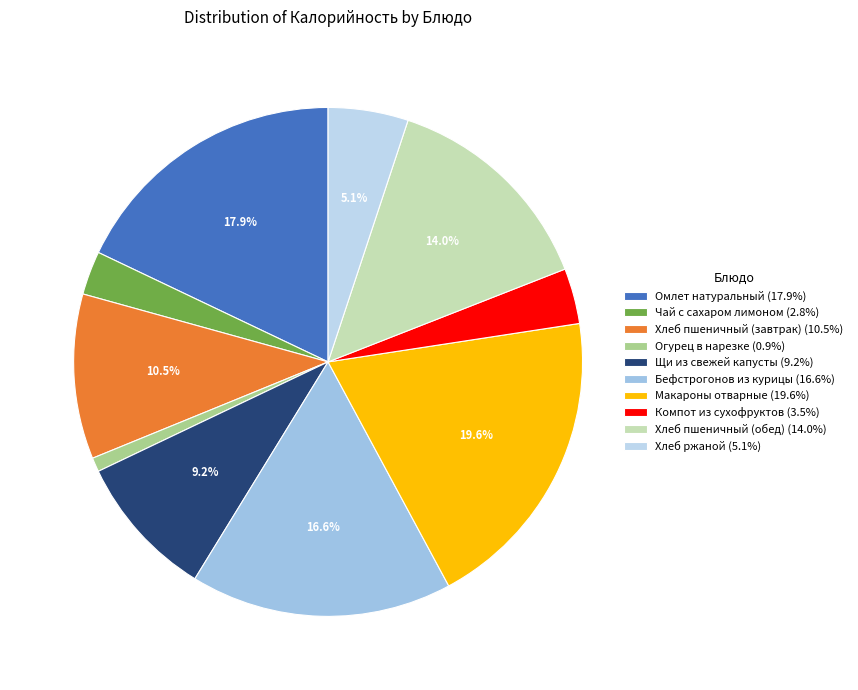

Combined, what portion of the pie is Хлеб ржаной and Чай с сахаром лимоном?

7.9%